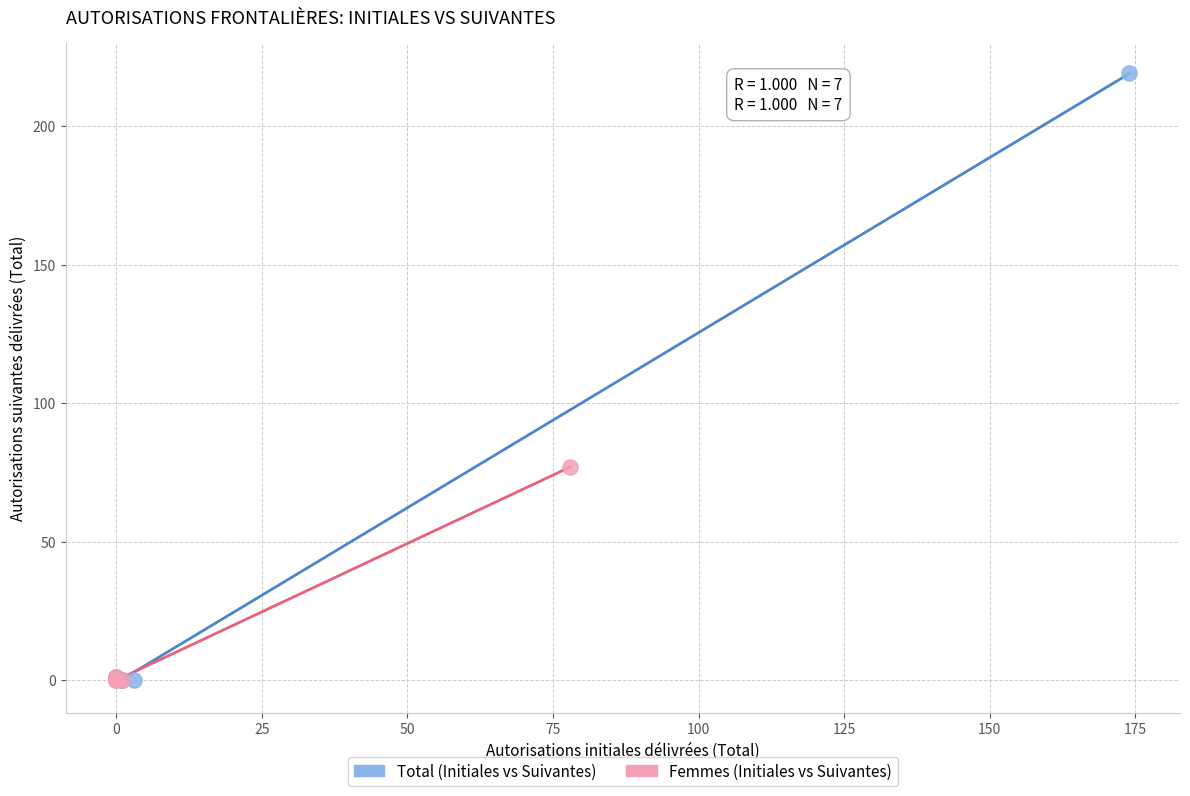

Which series has the widest spread of Y values?

Total (Initiales vs Suivantes)